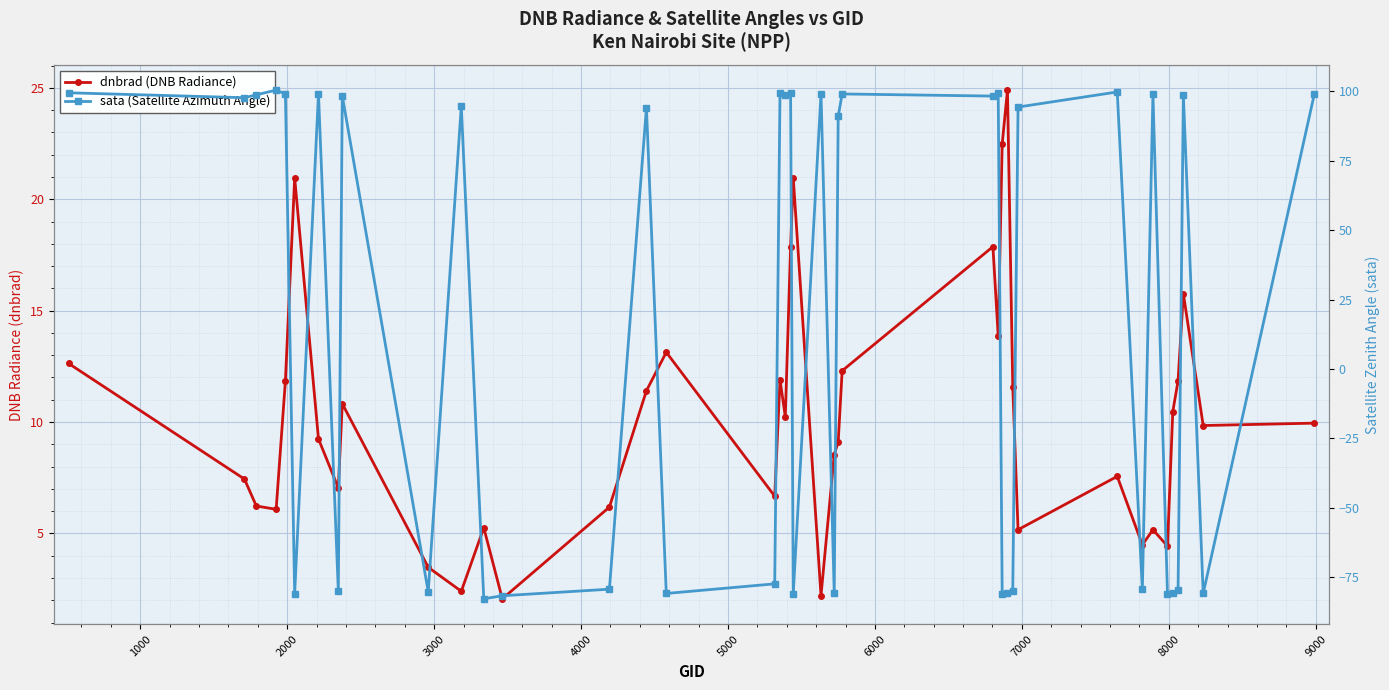

The dnbrad (DNB Radiance) series shows 1.9 at 2000. True or false?

False